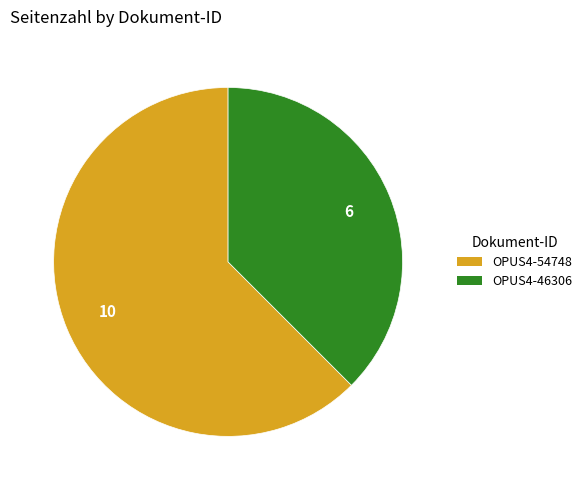

Is the sum of OPUS4-54748 and OPUS4-46306 greater than half?

Yes